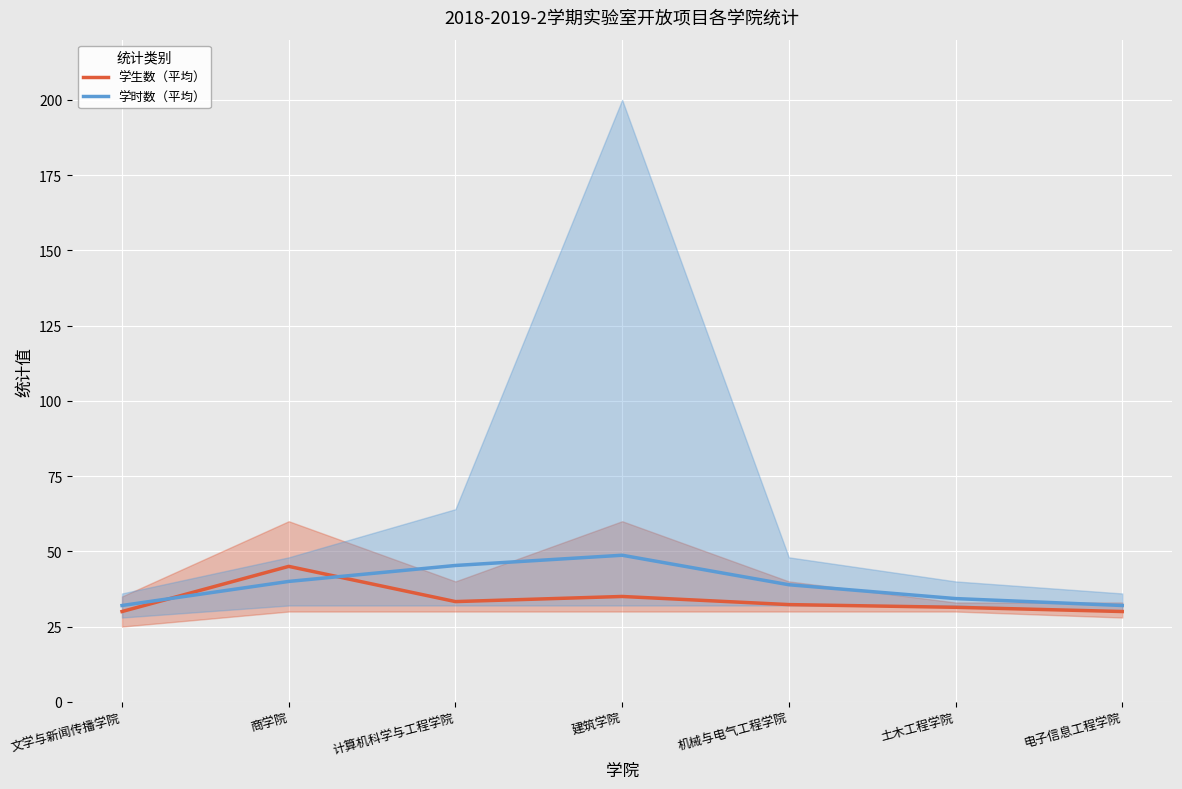

What is the approximate value of 学生数（平均） at 计算机科学与工程学院?

33.3